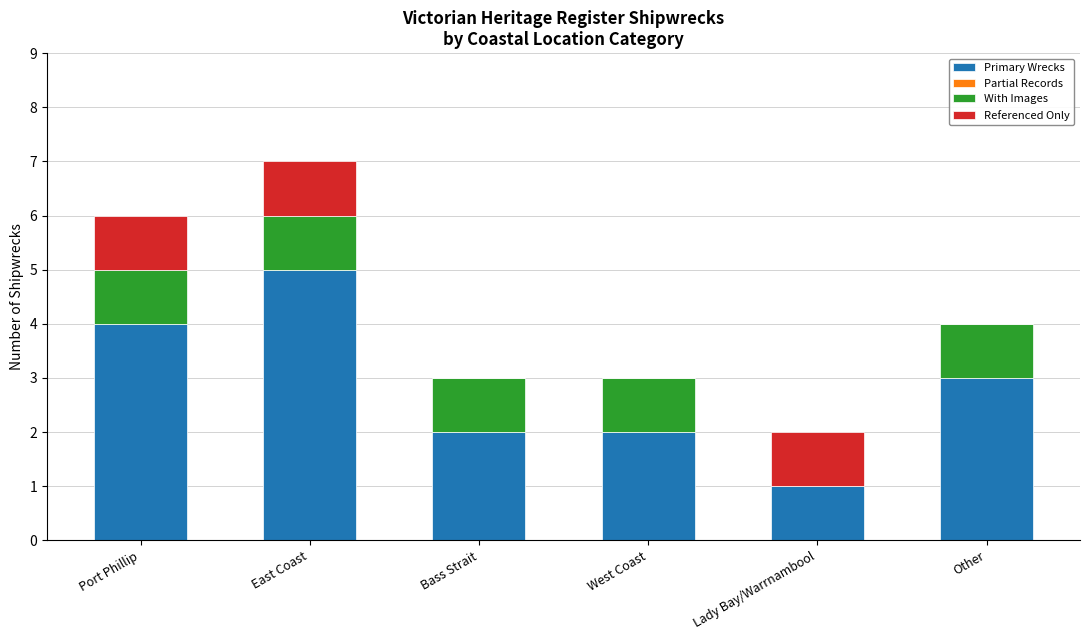

The Primary Wrecks series shows 2 at East Coast. True or false?

False